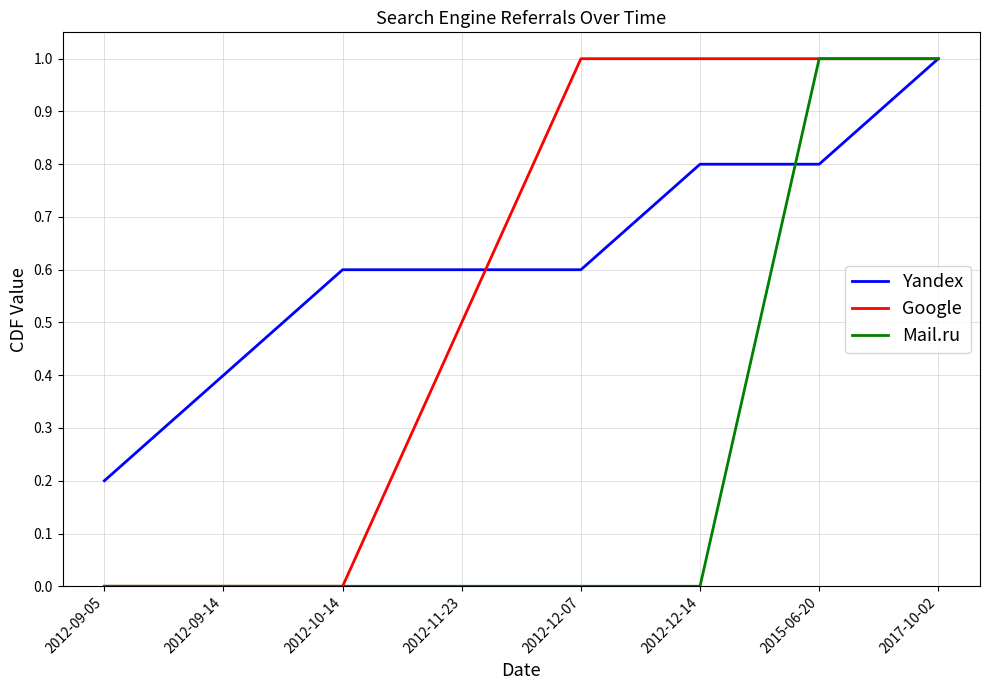

The Yandex series shows 0.8 at 2015-06-20. True or false?

True